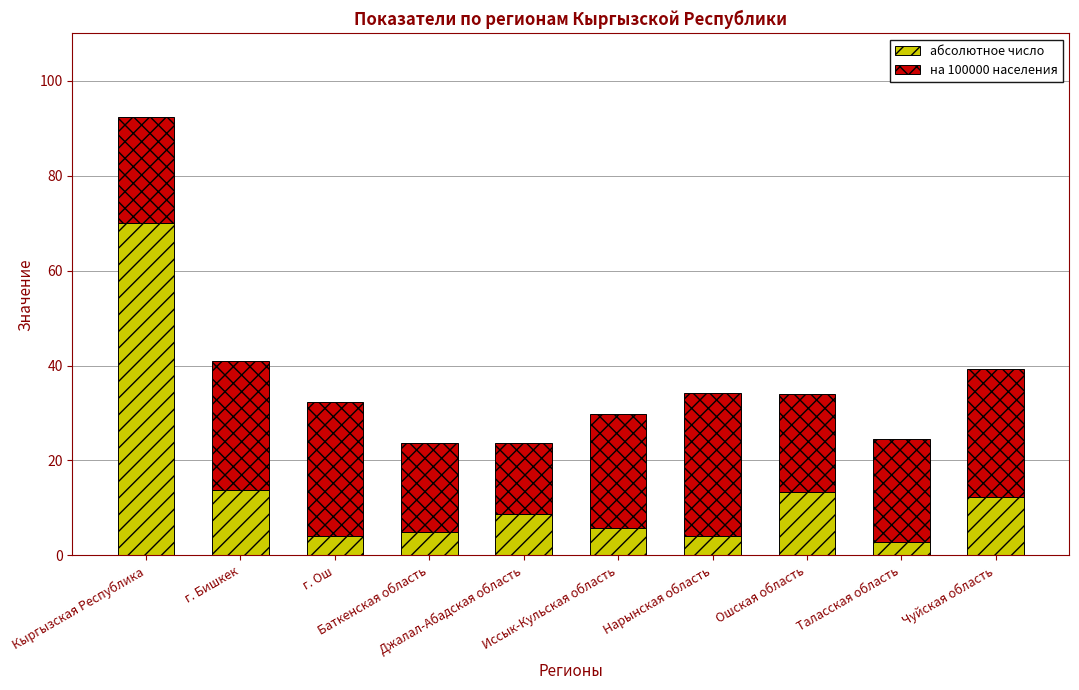

What is the sum of all абсолютное число values?

139.9